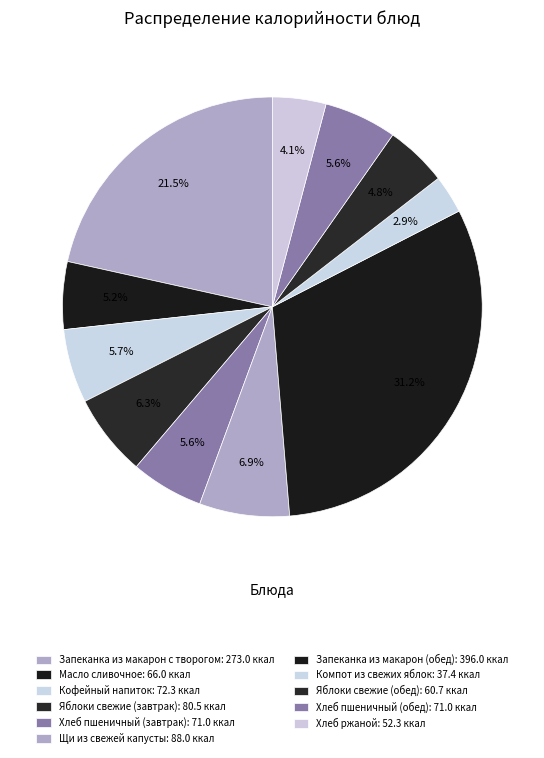

How many segments does this pie chart have?

11